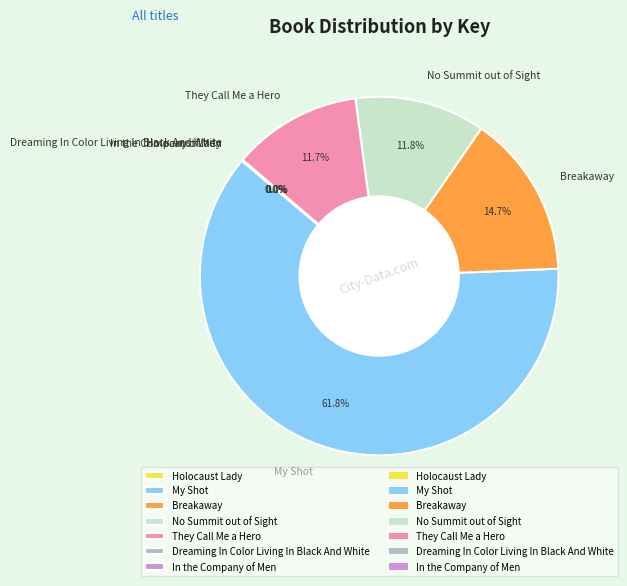

Which slice is the largest?

My Shot